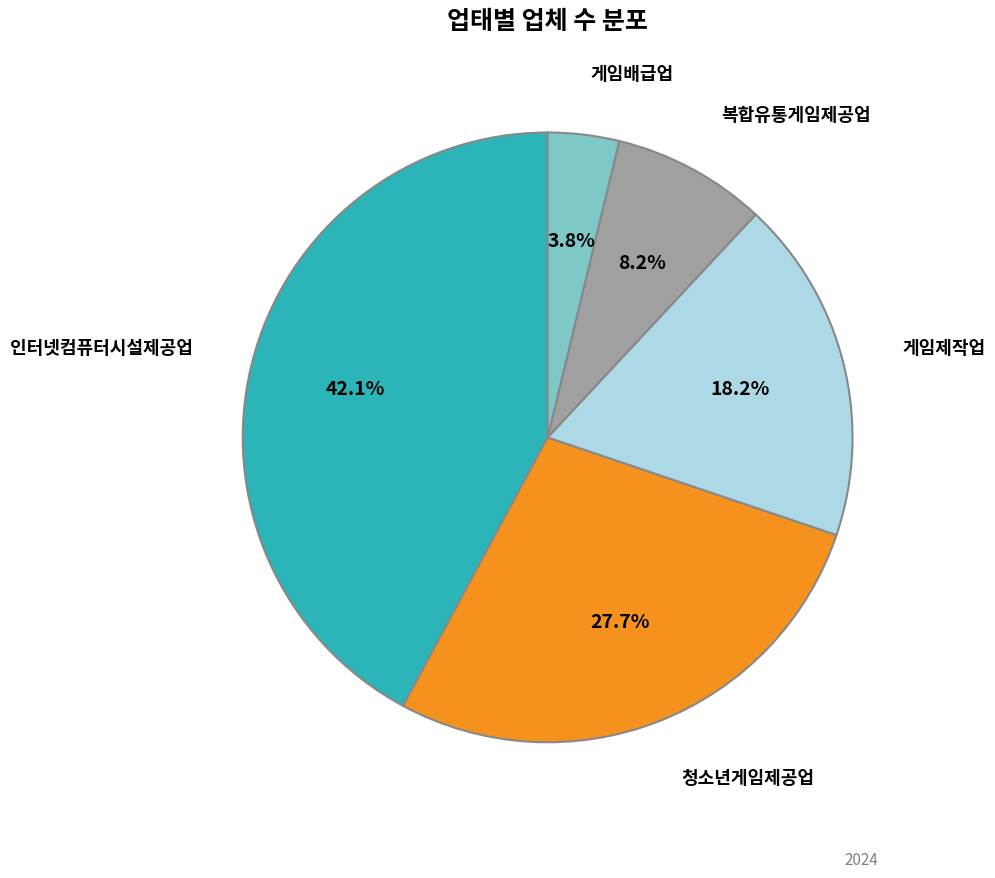

How many slices are in this pie chart?

5